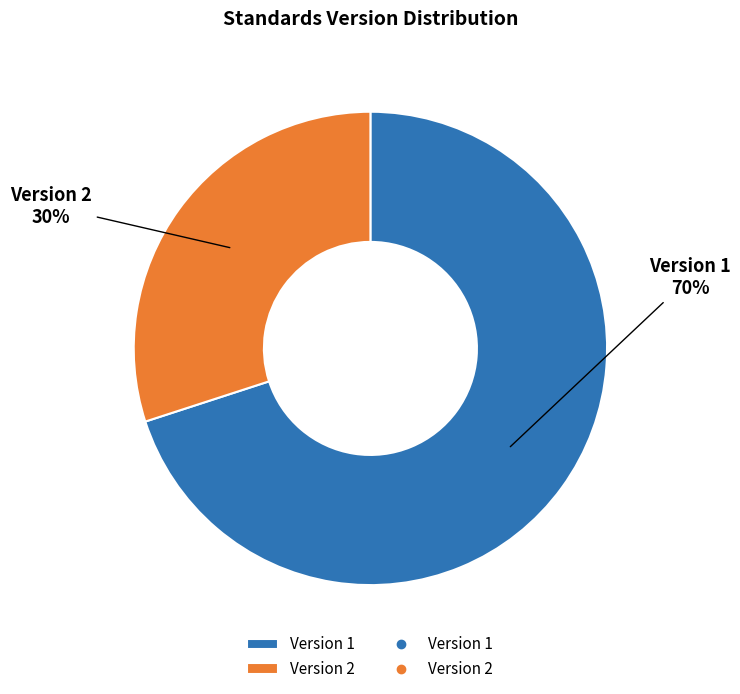

Does Version 1 account for over 50% of the chart?

Yes